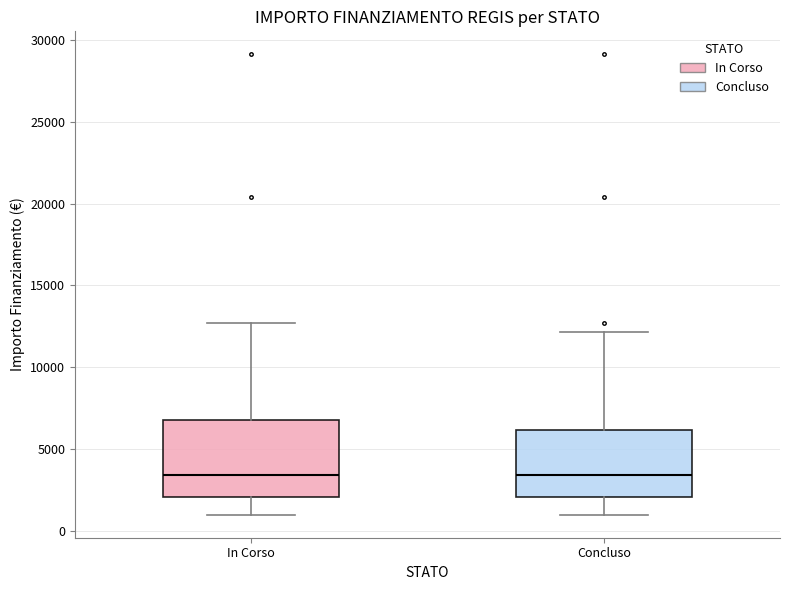

Where is the upper edge of the box for Concluso on the y-axis? The values are not printed on the chart, so give them approximately, as read against the axis.

6000